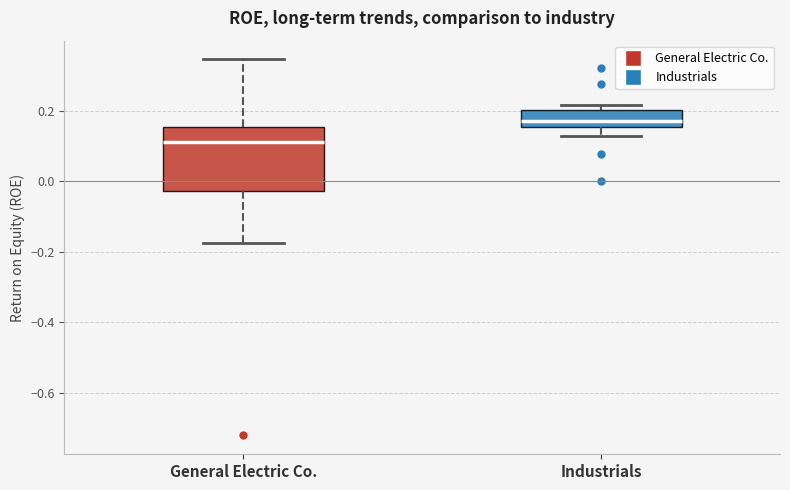

Where does the lower whisker of the box for Industrials end on the y-axis? The values are not printed on the chart, so give them approximately, as read against the axis.

0.12